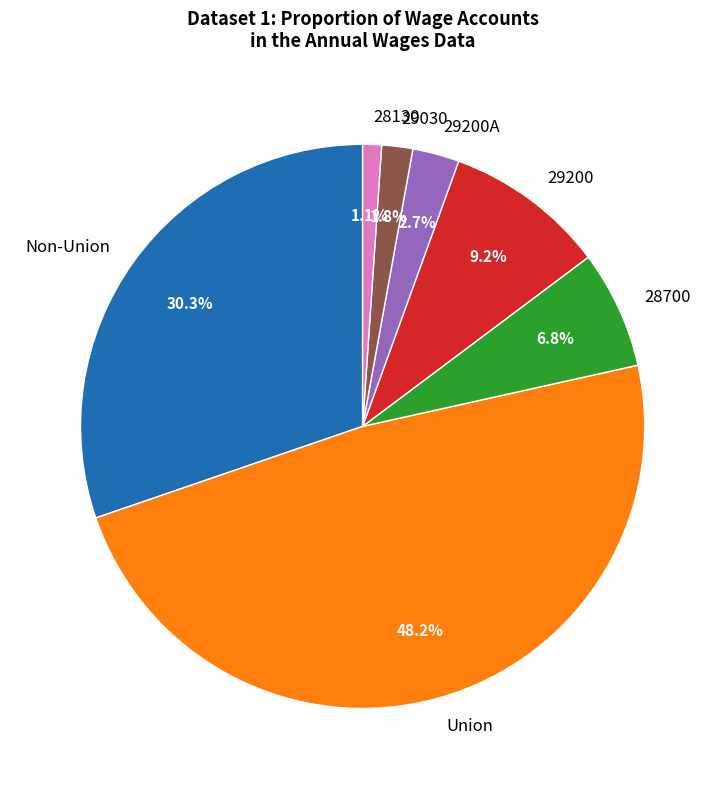

To the nearest percent, what portion does 28130 represent?

1%